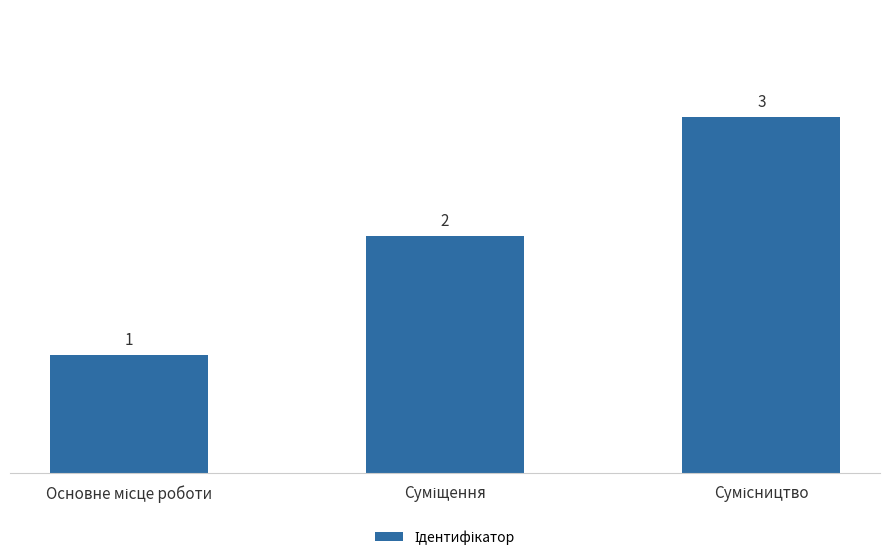

What is the sum of all values?

6